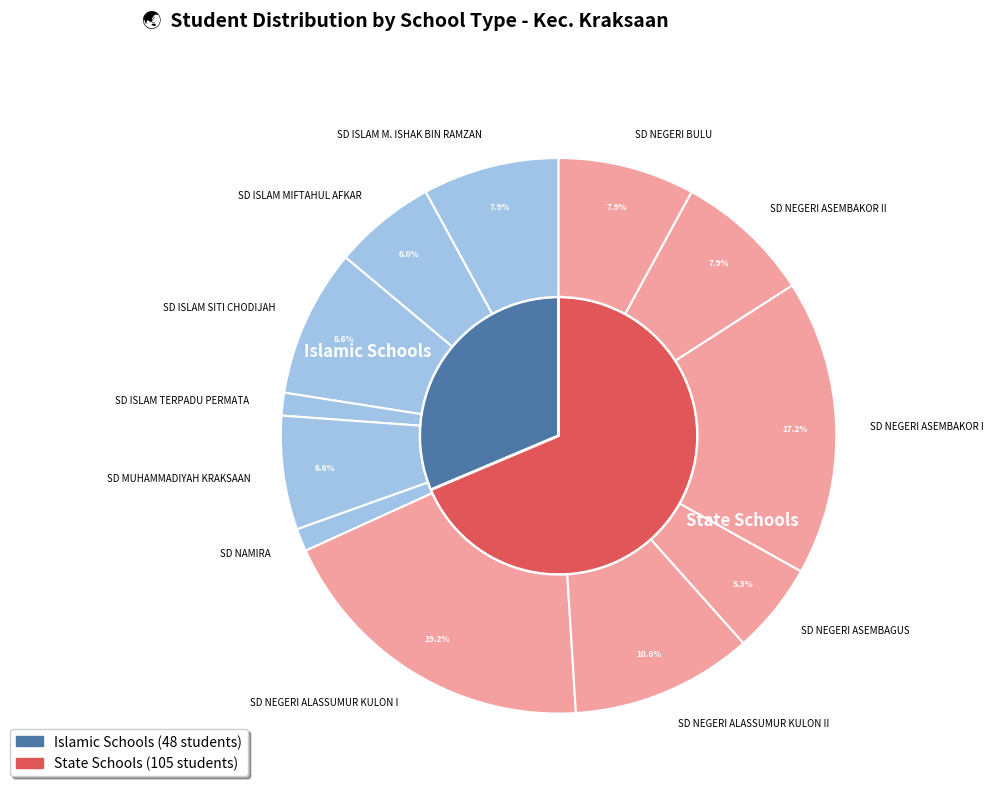

Rank the categories by value from lowest to highest.

SD ISLAM TERPADU PERMATA, SD NAMIRA, SD NEGERI ASEMBAGUS, SD ISLAM MIFTAHUL AFKAR, SD MUHAMMADIYAH KRAKSAAN, SD ISLAM M. ISHAK BIN RAMZAN, SD NEGERI ASEMBAKOR II, SD NEGERI BULU, SD ISLAM SITI CHODIJAH, SD NEGERI ALASSUMUR KULON II, SD NEGERI ASEMBAKOR I, SD NEGERI ALASSUMUR KULON I